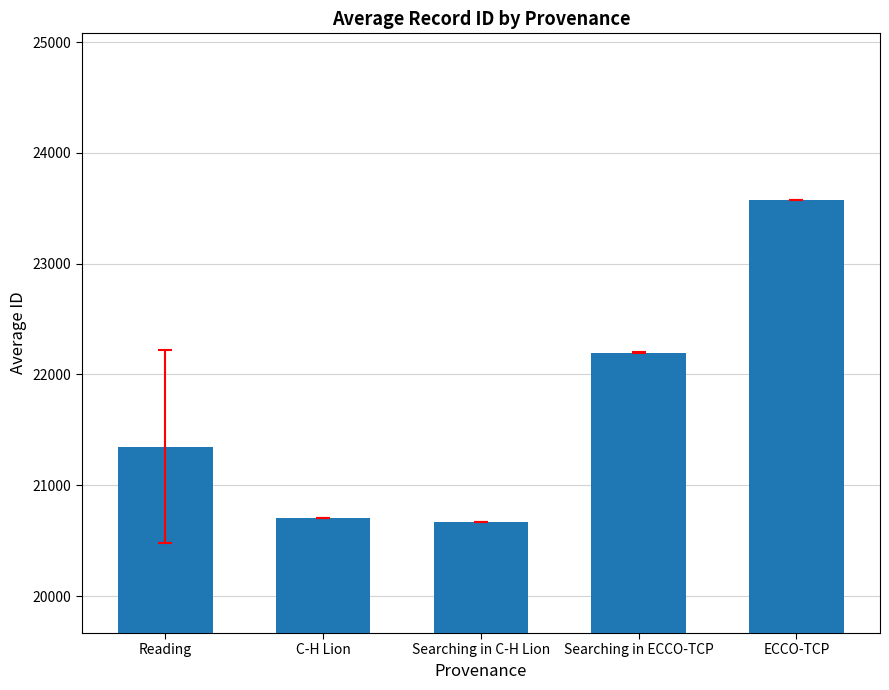

How many bars are there in total?

5